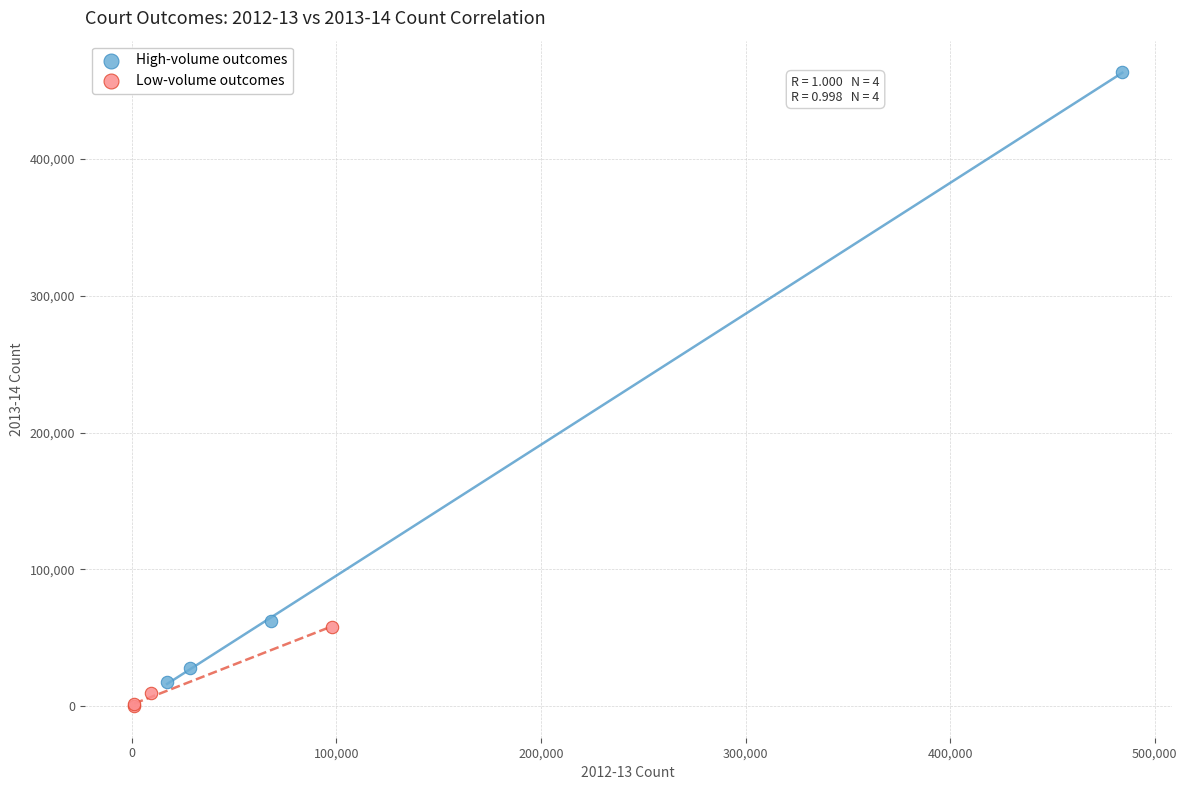

Which series has the largest Y range (max minus min)?

High-volume outcomes